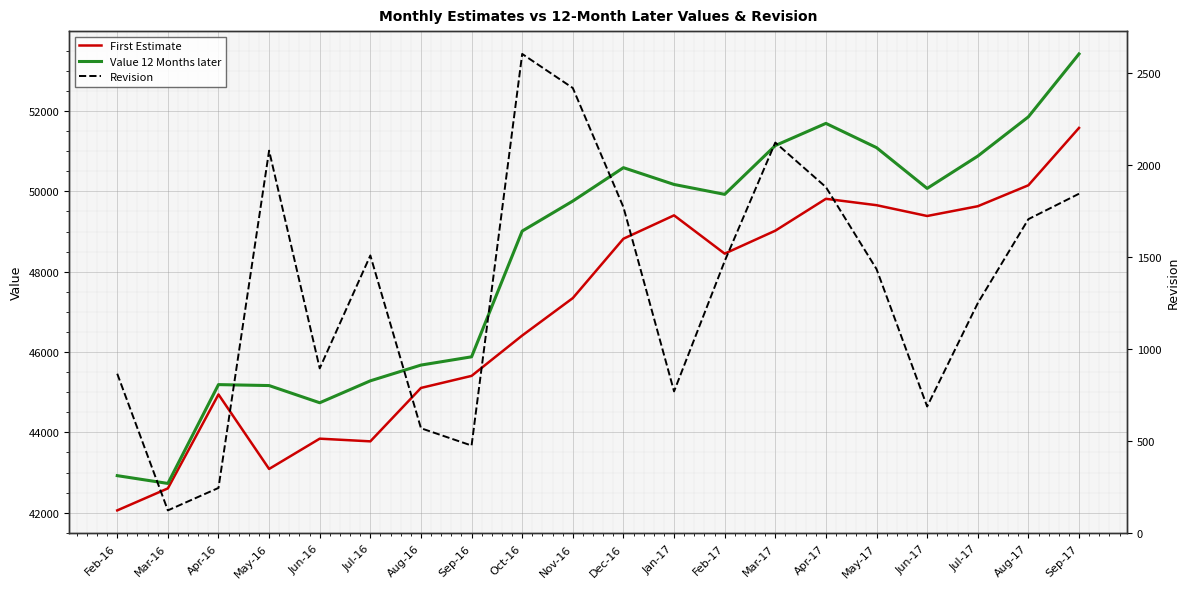

At which label does First Estimate first exceed 48451?

Dec-16